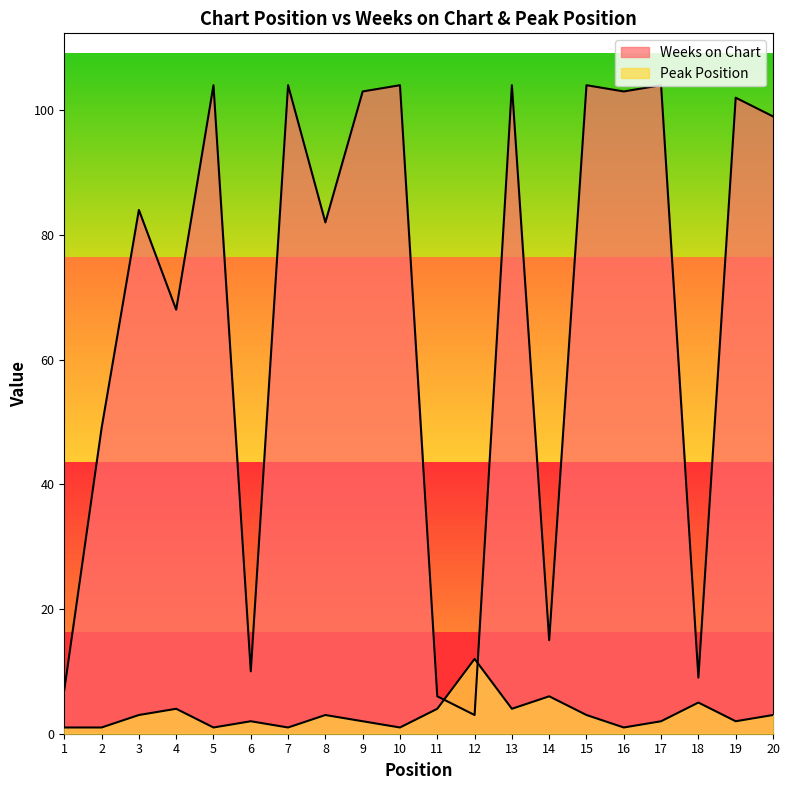

How many data points in Weeks on Chart are less than 99?

10